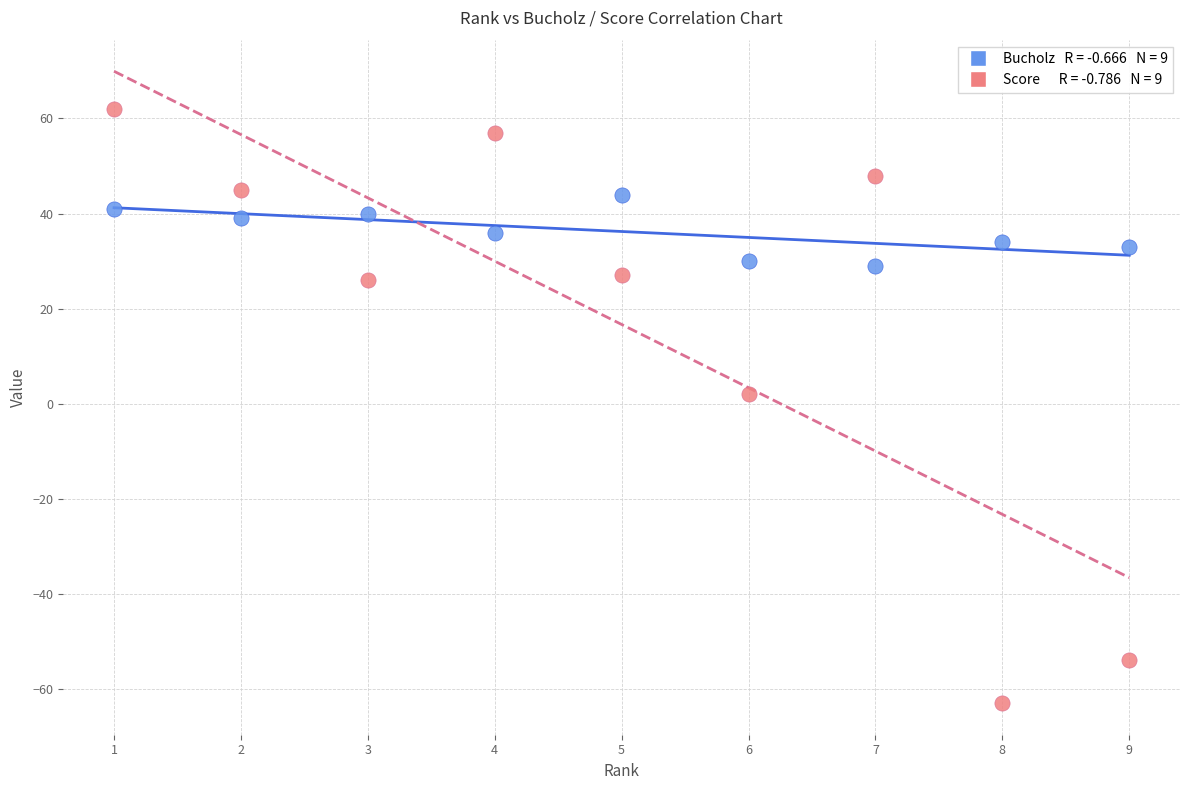

Across all data points, what is the range of Y values (max minus min)?

125